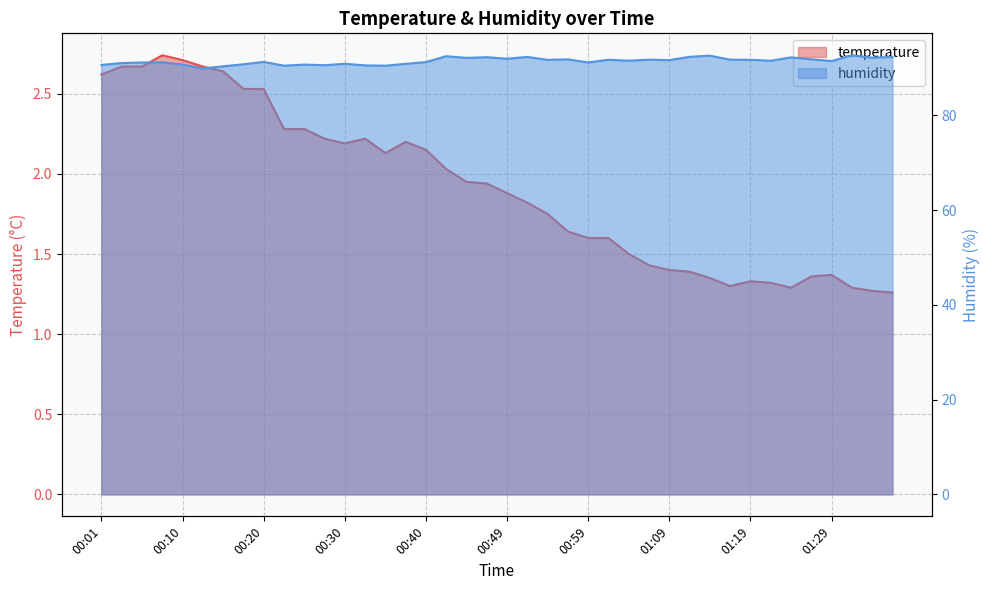

True or false: temperature and humidity cross at least once.

False